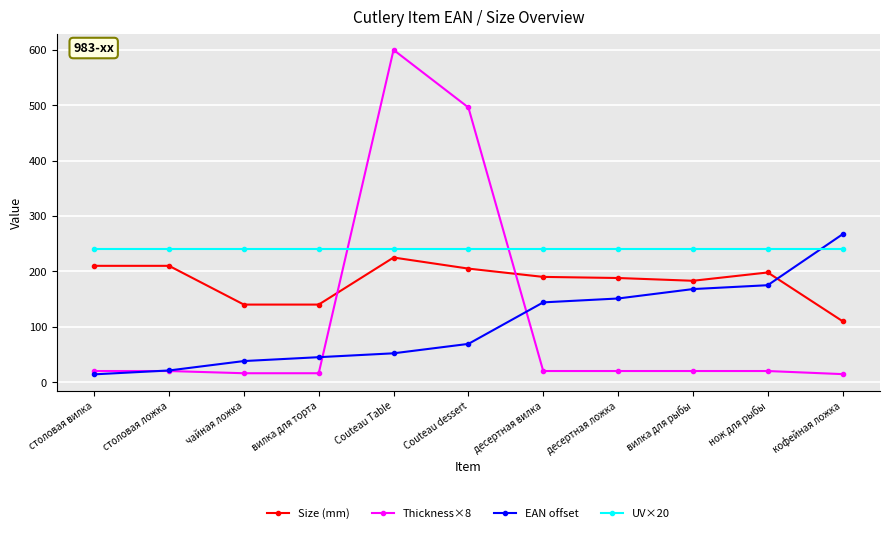

Is the value of Size (mm) at Couteau dessert greater than the value of UV×20 at Couteau Table?

No